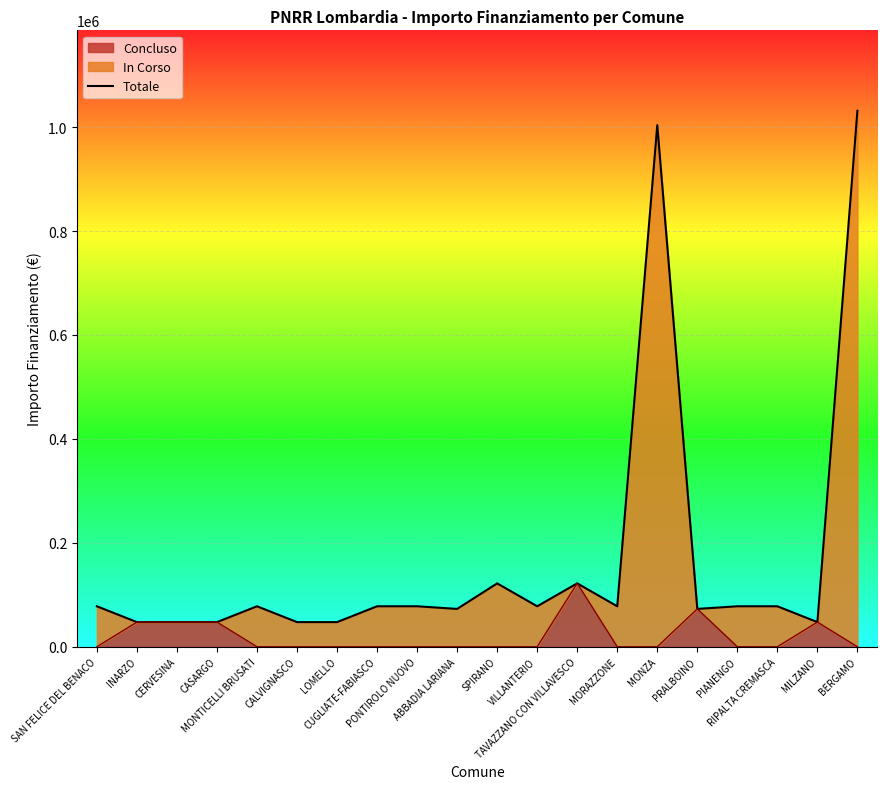

Rank the categories by value from lowest to highest.

INARZO, CERVESINA, CASARGO, CALVIGNASCO, LOMELLO, MILZANO, ABBADIA LARIANA, PRALBOINO, SAN FELICE DEL BENACO, MONTICELLI BRUSATI, CUGLIATE-FABIASCO, PONTIROLO NUOVO, VILLANTERIO, MORAZZONE, PIANENGO, RIPALTA CREMASCA, SPIRANO, TAVAZZANO CON VILLAVESCO, MONZA, BERGAMO